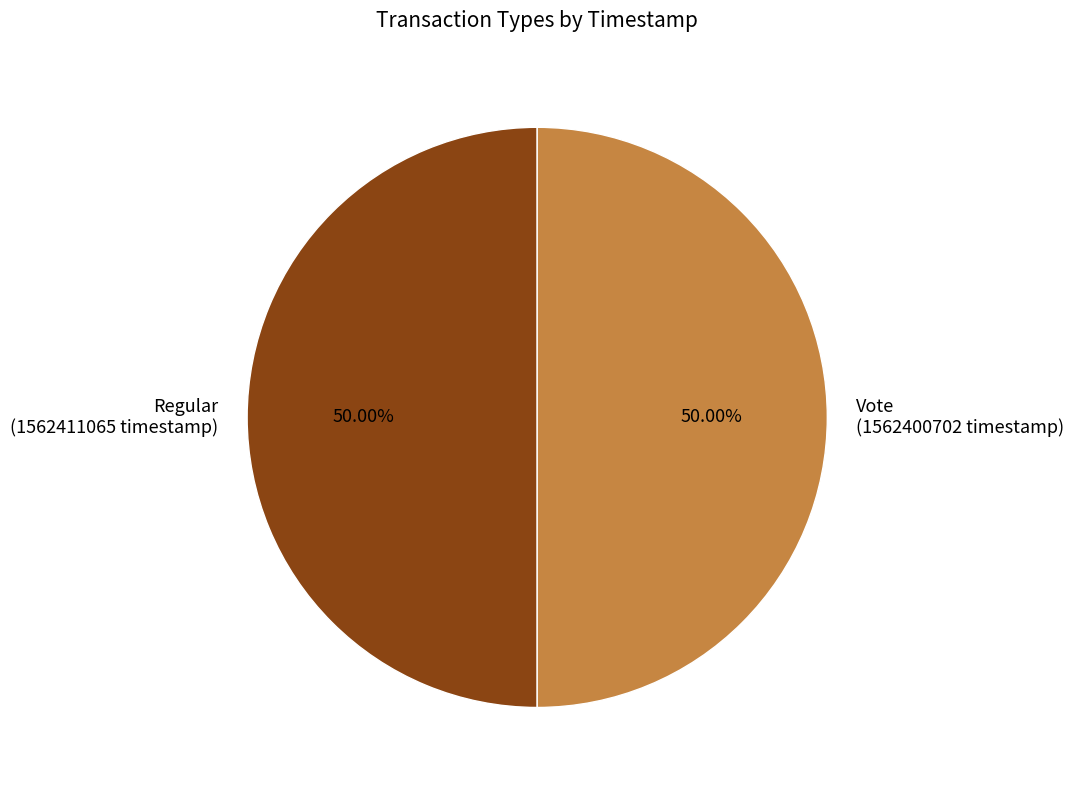

Count the number of slices in the pie.

2